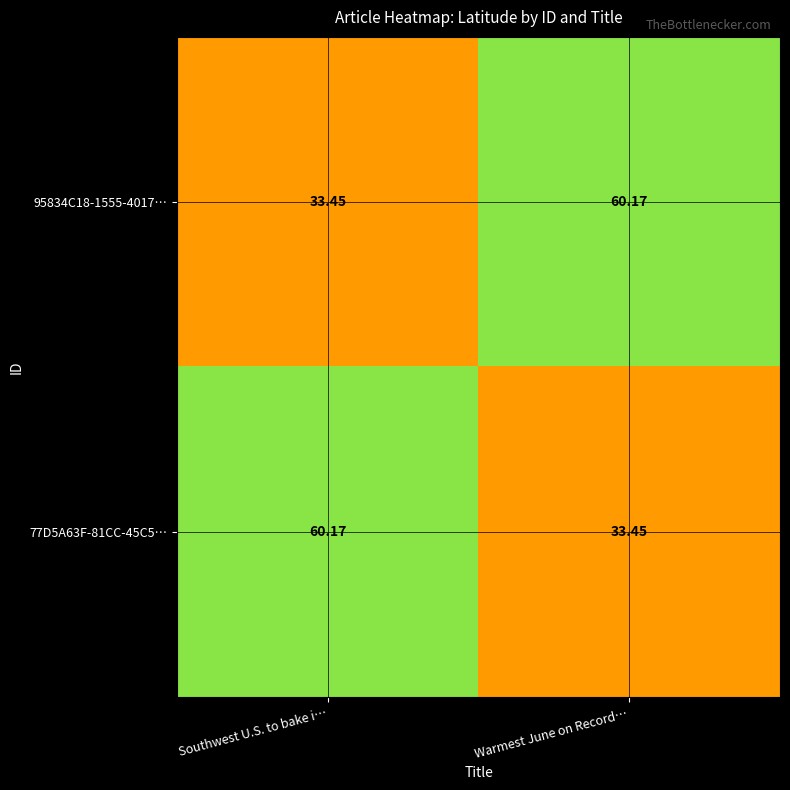

Is the value of 95834C18-1555-4017… at Warmest June on Record… greater than the value of 77D5A63F-81CC-45C5… at Warmest June on Record…?

Yes